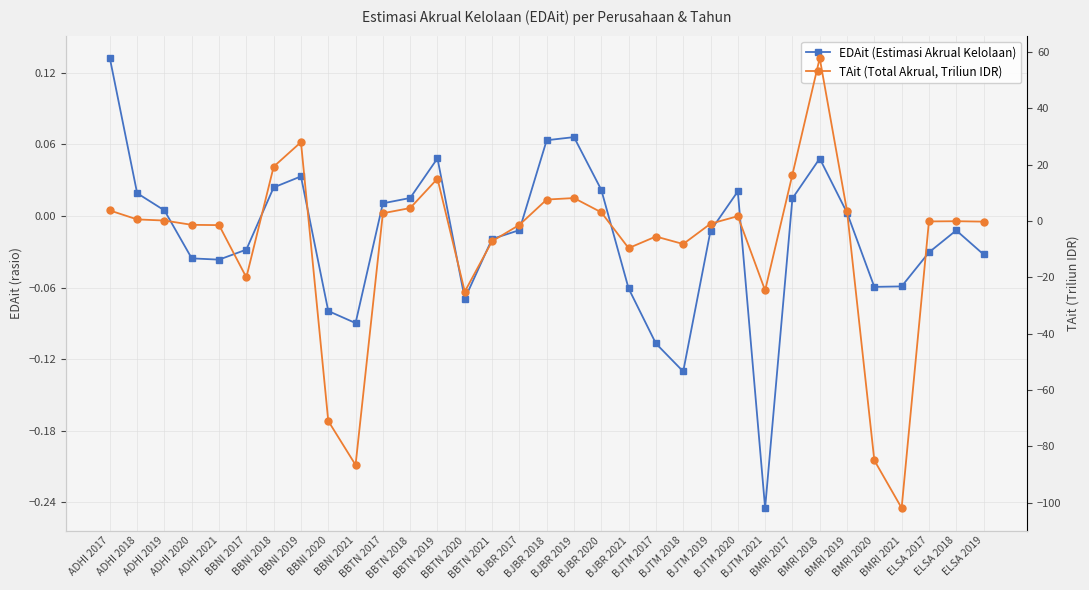

What is the average value of the TAit (Total Akrual, Triliun IDR) series?

-8.4